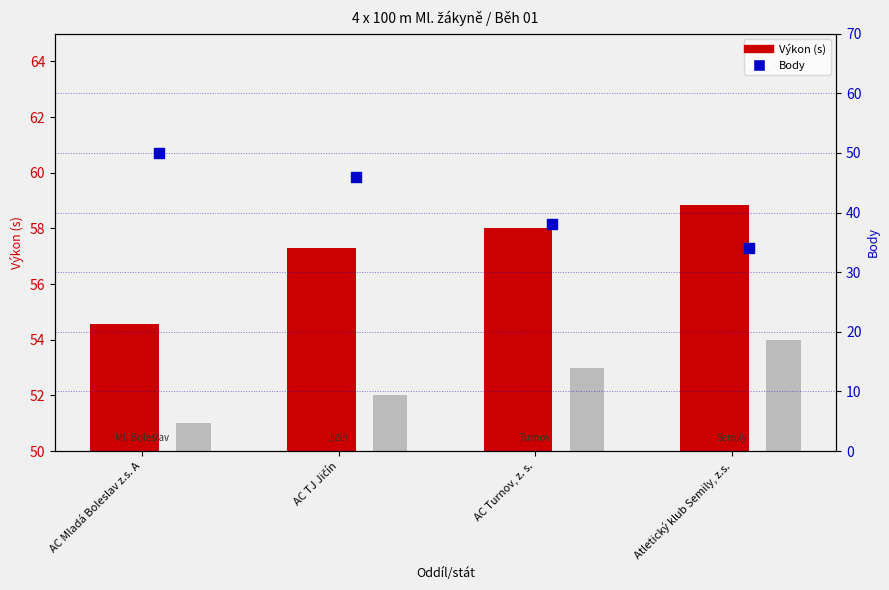

Is the value of Pořadí at AC Turnov, z. s. greater than the value of Body at AC Mladá Boleslav z.s. A?

Yes